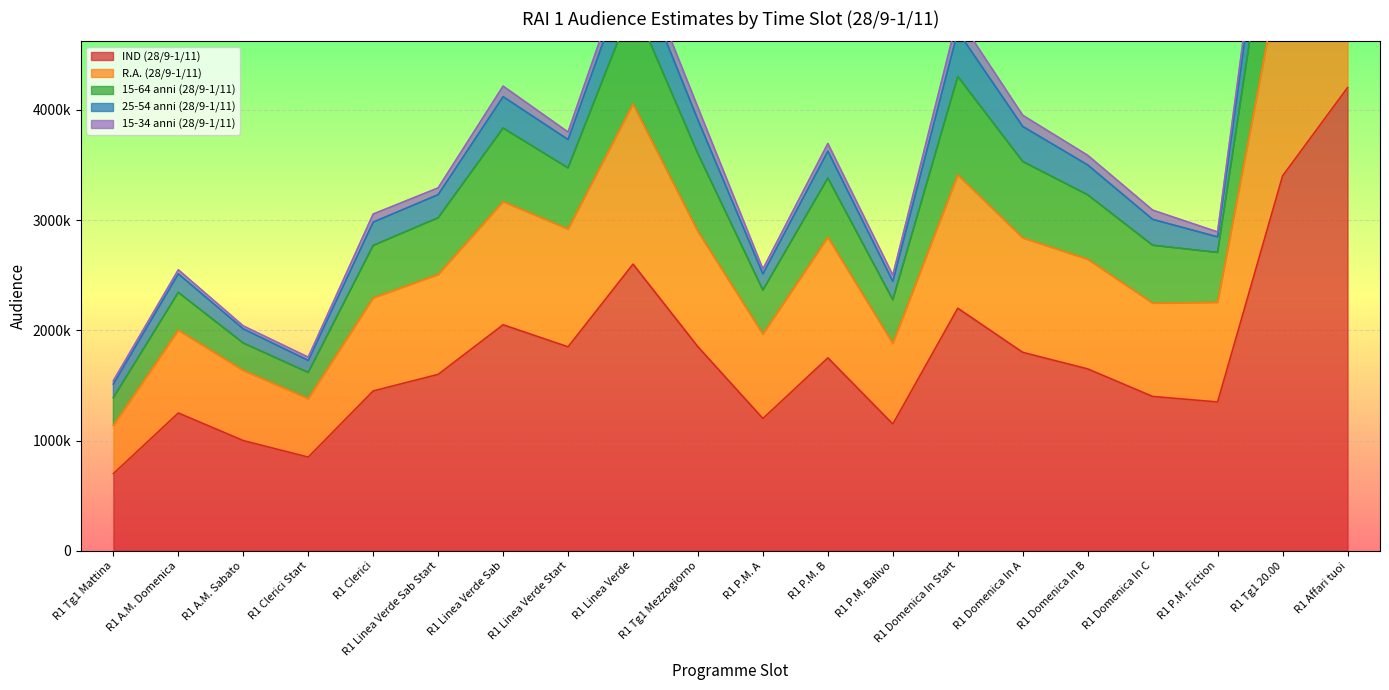

What is the average value of the IND (28/9-1/11) series?

1765000